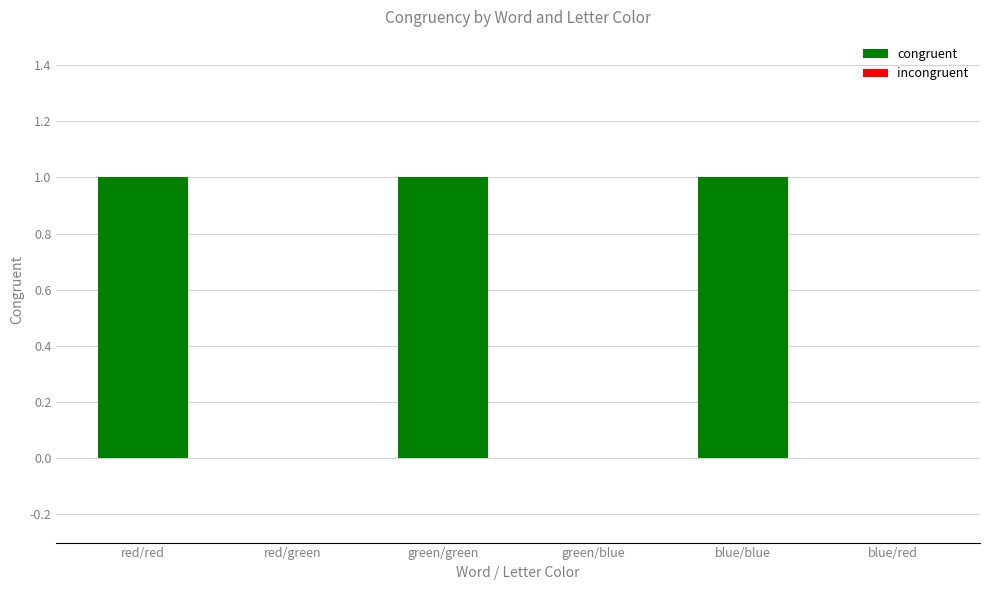

Rank the categories by value from highest to lowest.

red/red, green/green, blue/blue, red/green, green/blue, blue/red